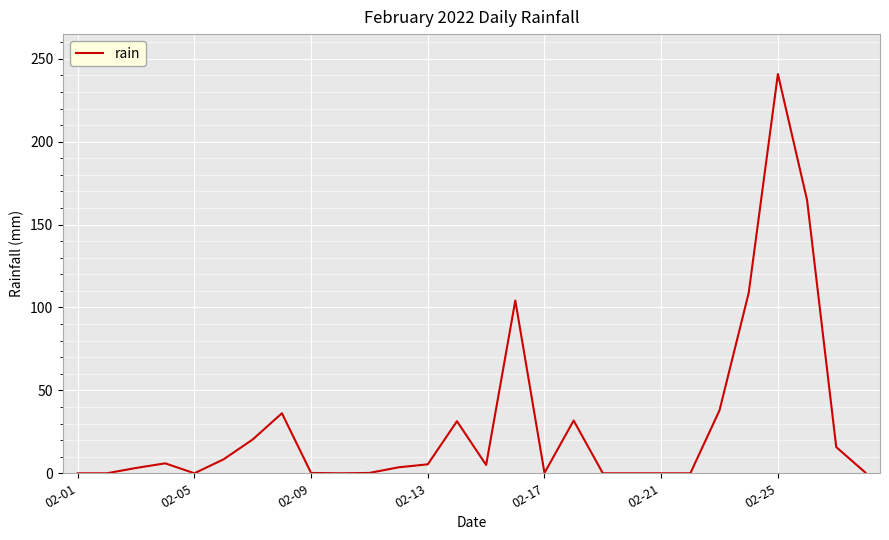

What is the greatest value displayed?

240.8